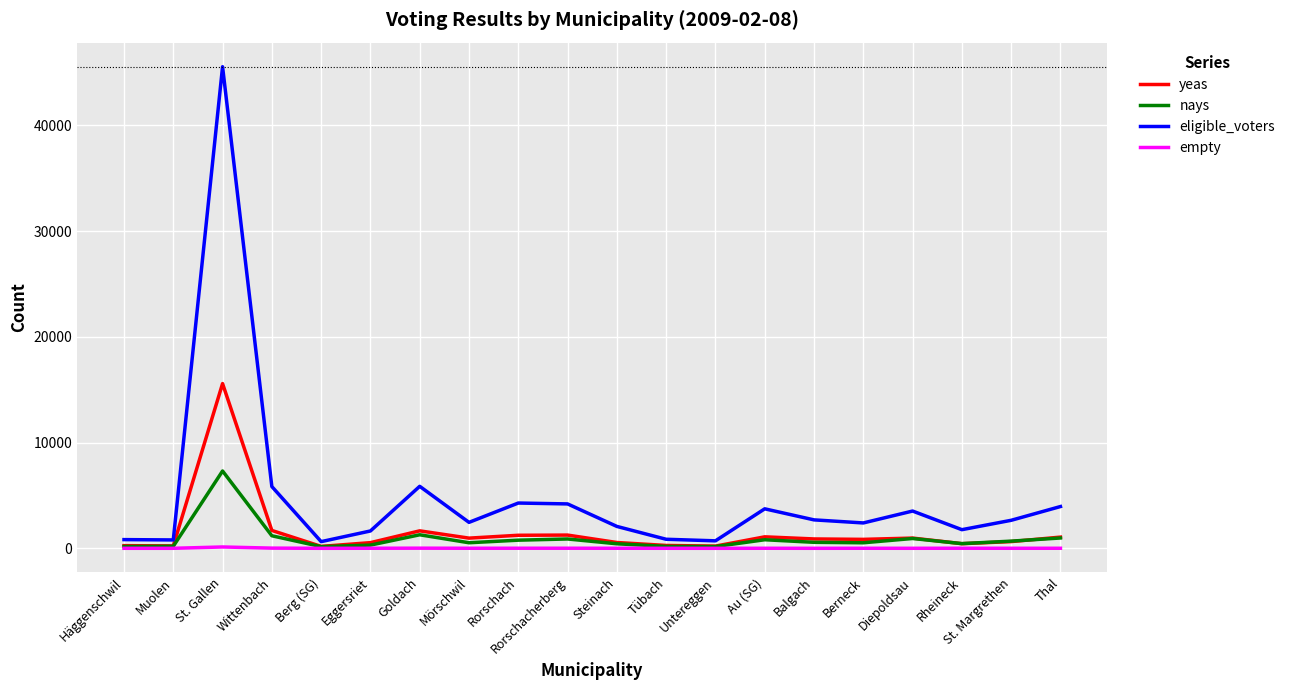

List the series in order of their peak value, highest first.

eligible_voters, yeas, nays, empty